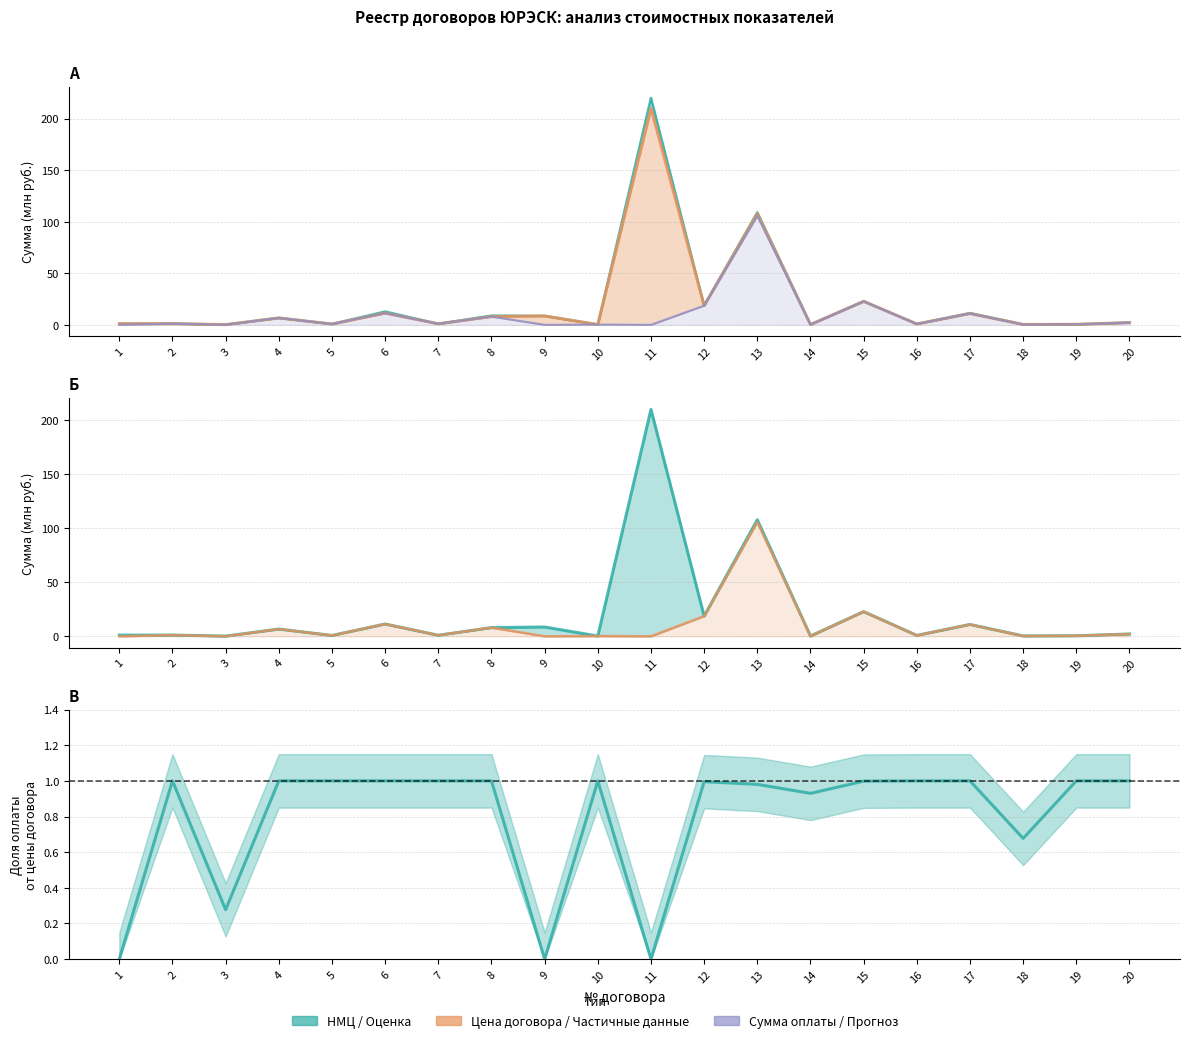

What is the sum of all Исполнение договора values?

15.9